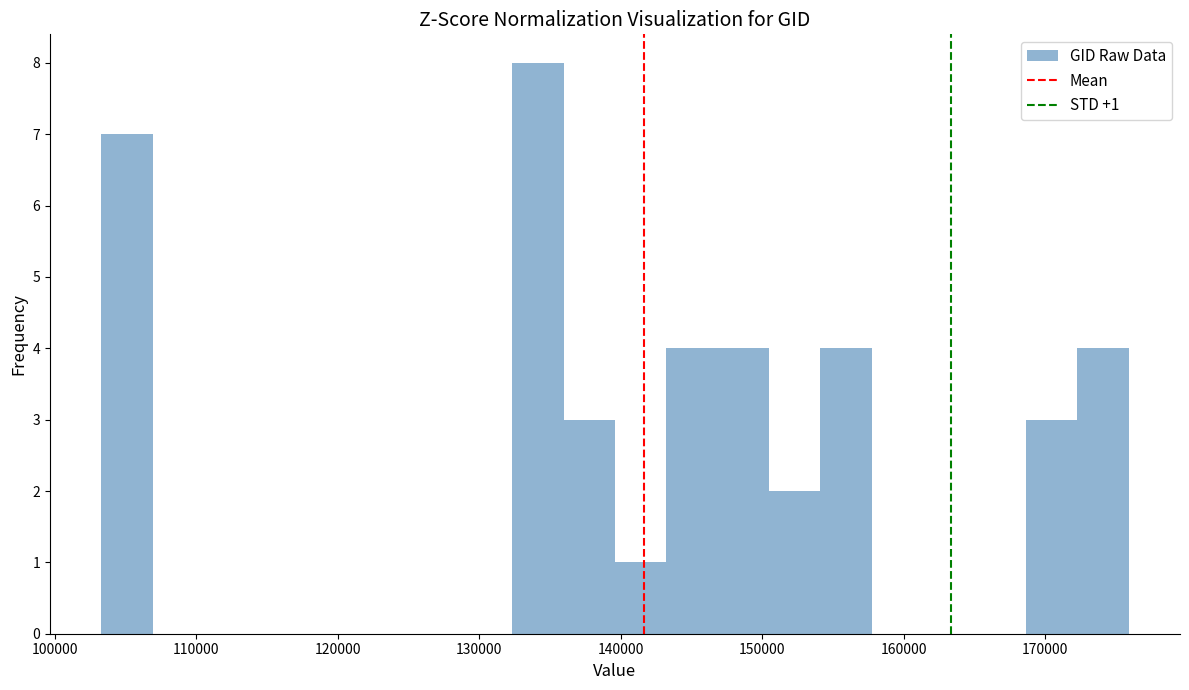

Read against the x-axis, roughly where is the centre of the tallest bar?

134000